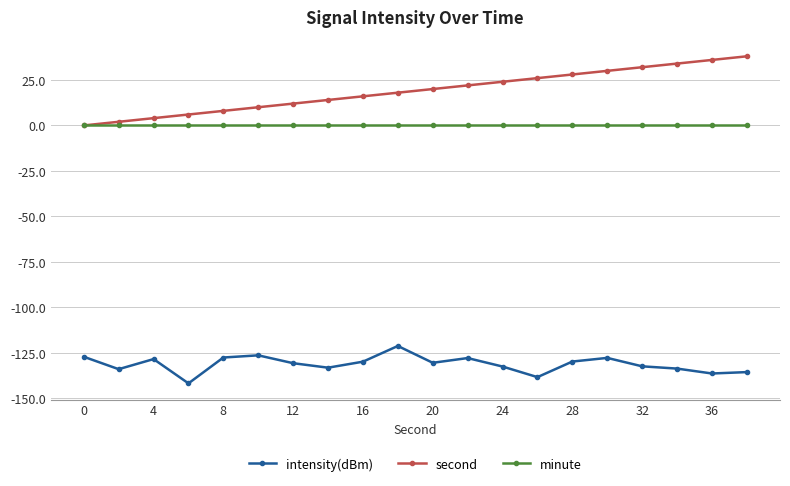

Rank the series by their maximum value, from lowest to highest.

intensity(dBm), minute, second